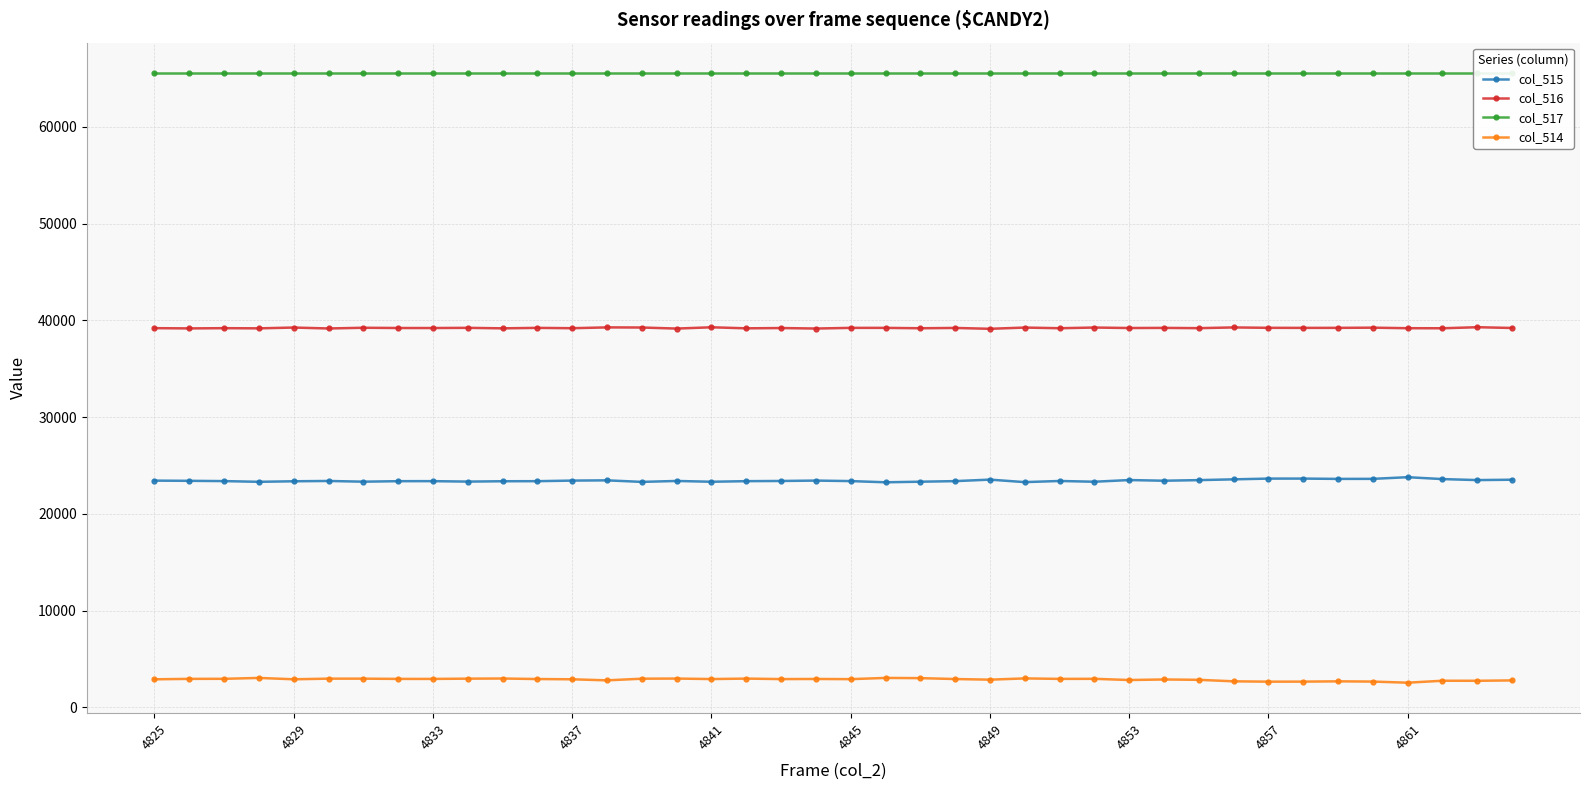

What are all the series names shown in the legend?

col_515, col_516, col_517, col_514